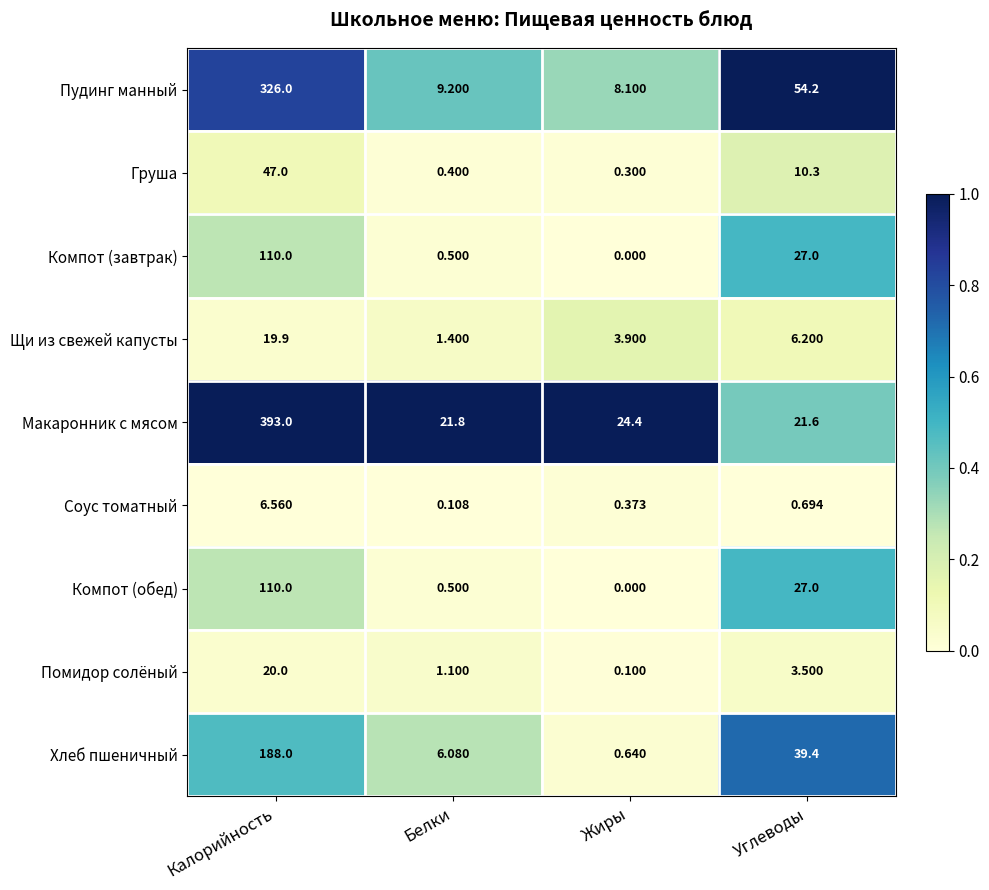

Which label corresponds to the largest value in the chart?

Калорийность